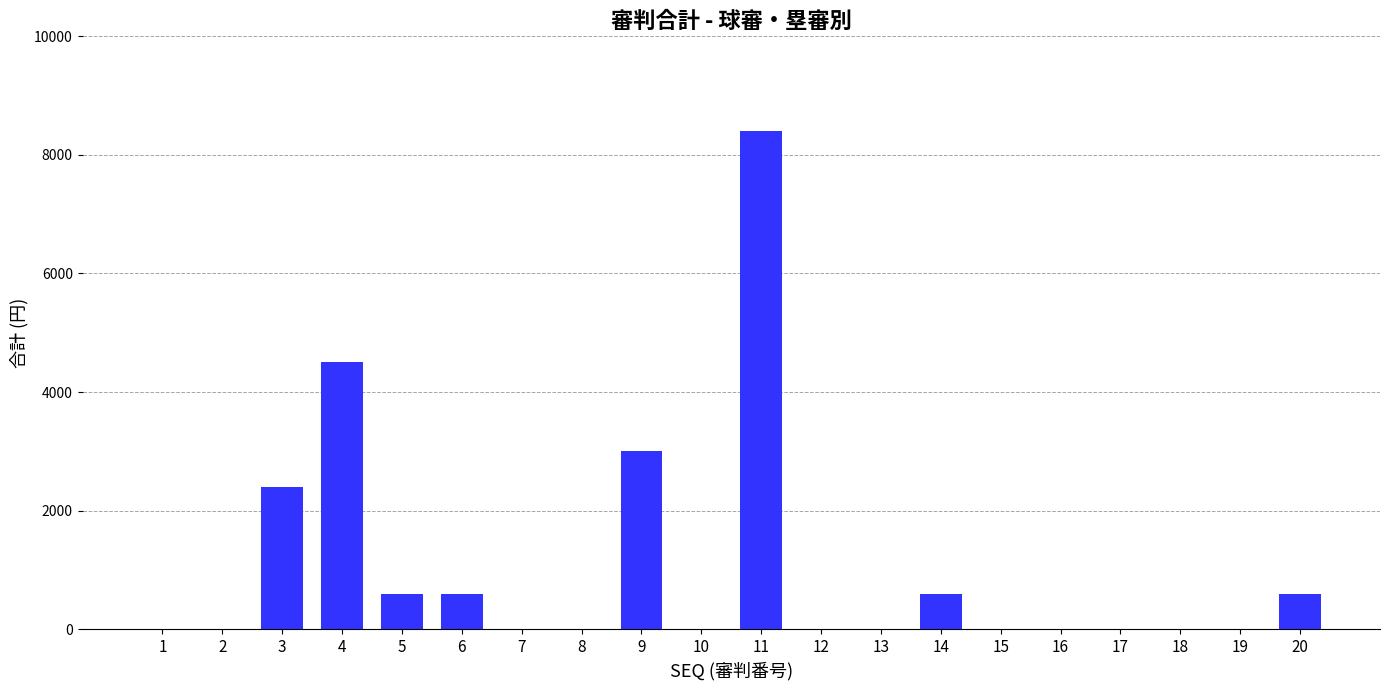

What is the difference between the values at 13 and 6?

600